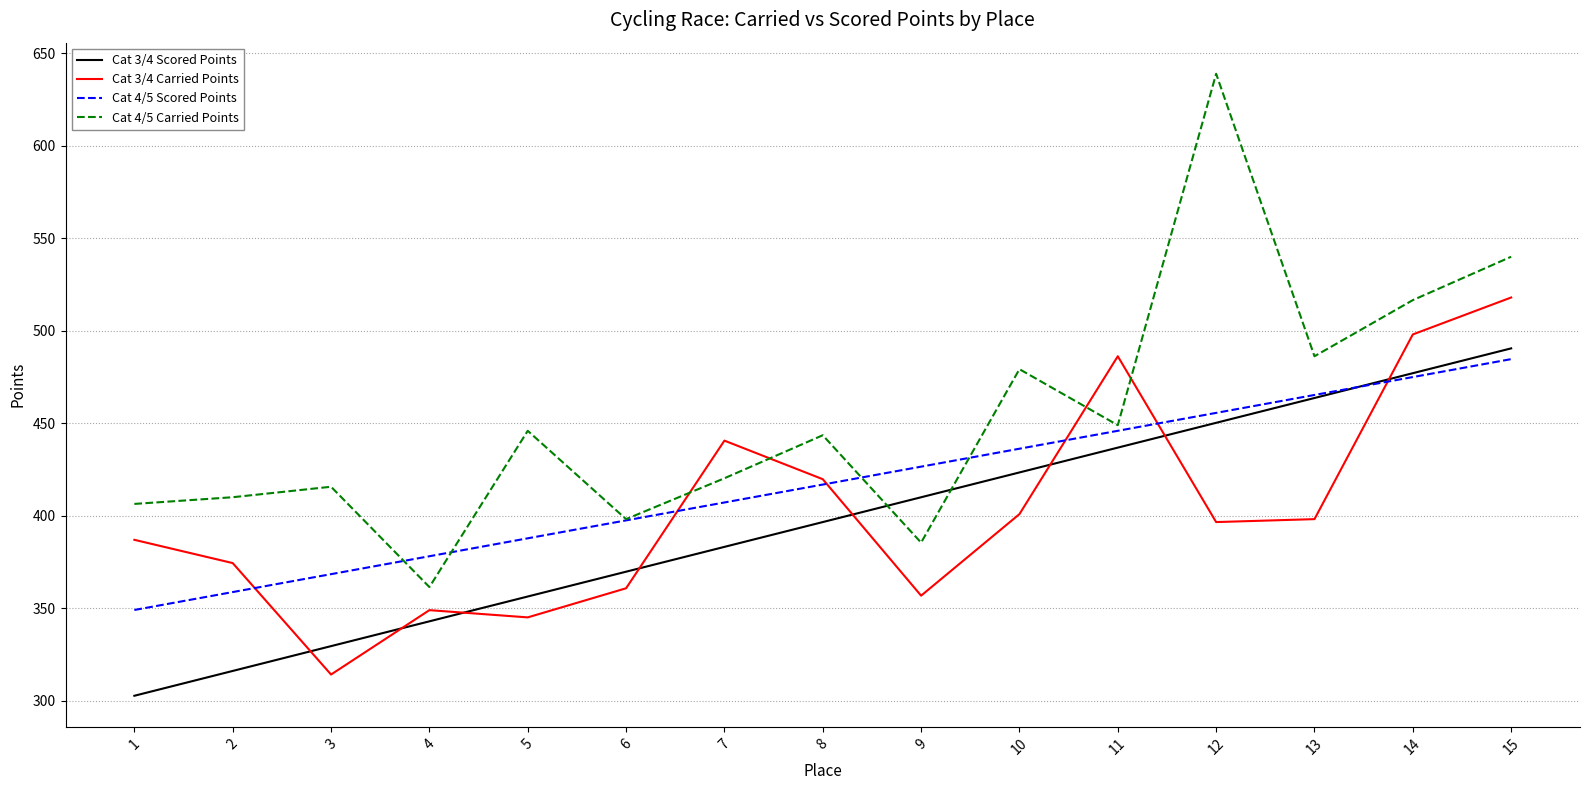

After their last crossing, which series has the higher values: Cat 3/4 Carried Points or Cat 4/5 Scored Points?

Cat 3/4 Carried Points